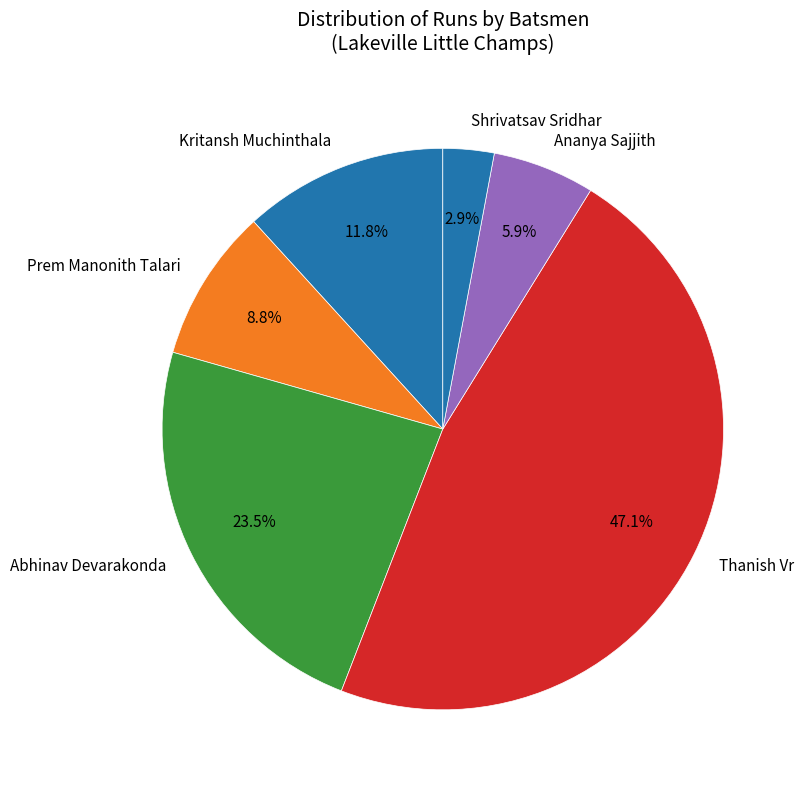

To the nearest percent, what percentage of the pie is Prem Manonith Talari?

9%